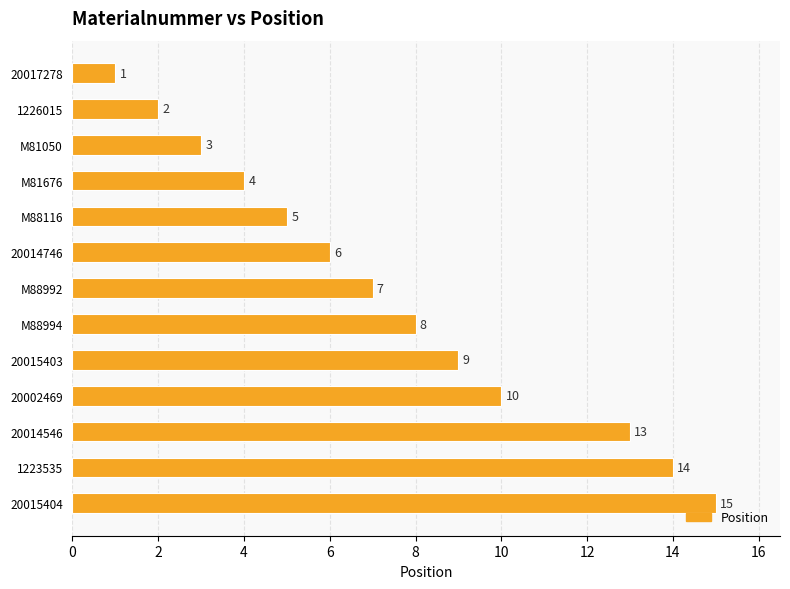

How many series are shown in this chart?

1